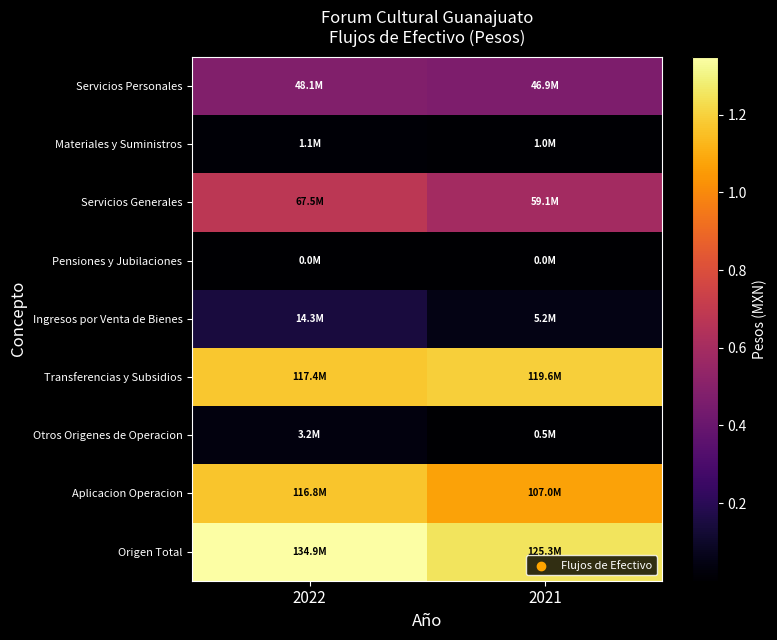

What is the total value across all series at 2022?

503414019.4